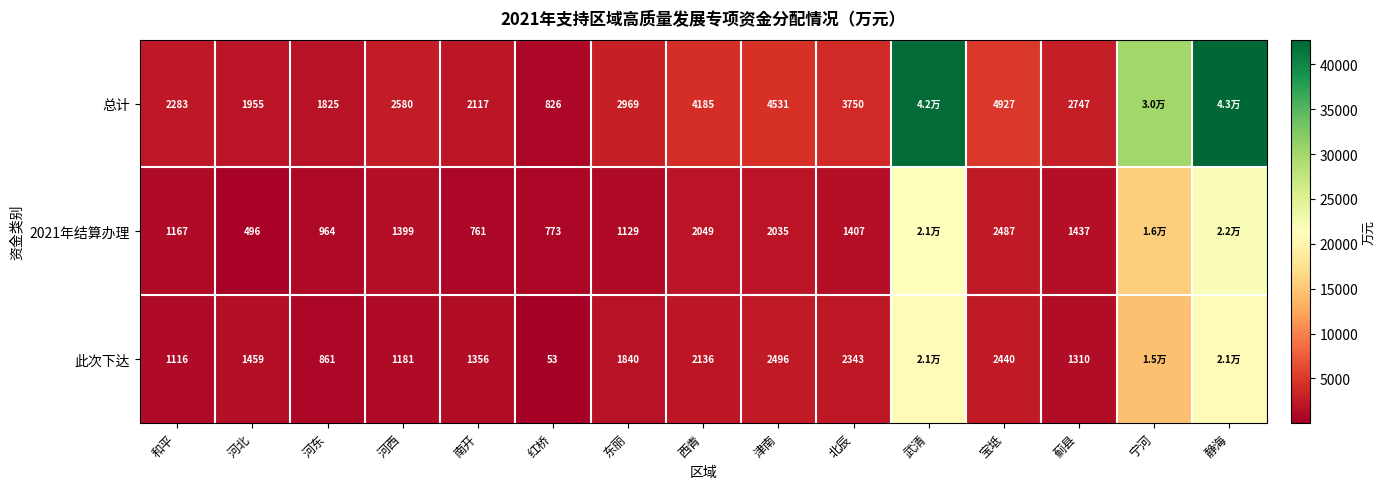

What is the total value across all series at 蓟县?

5494